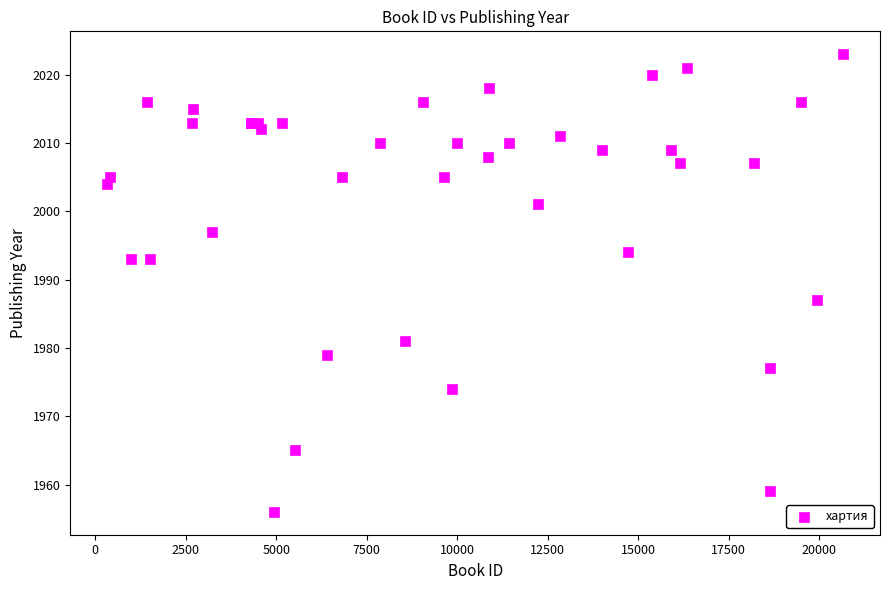

What Y value in the scatter plot is closest to 1989?

1987